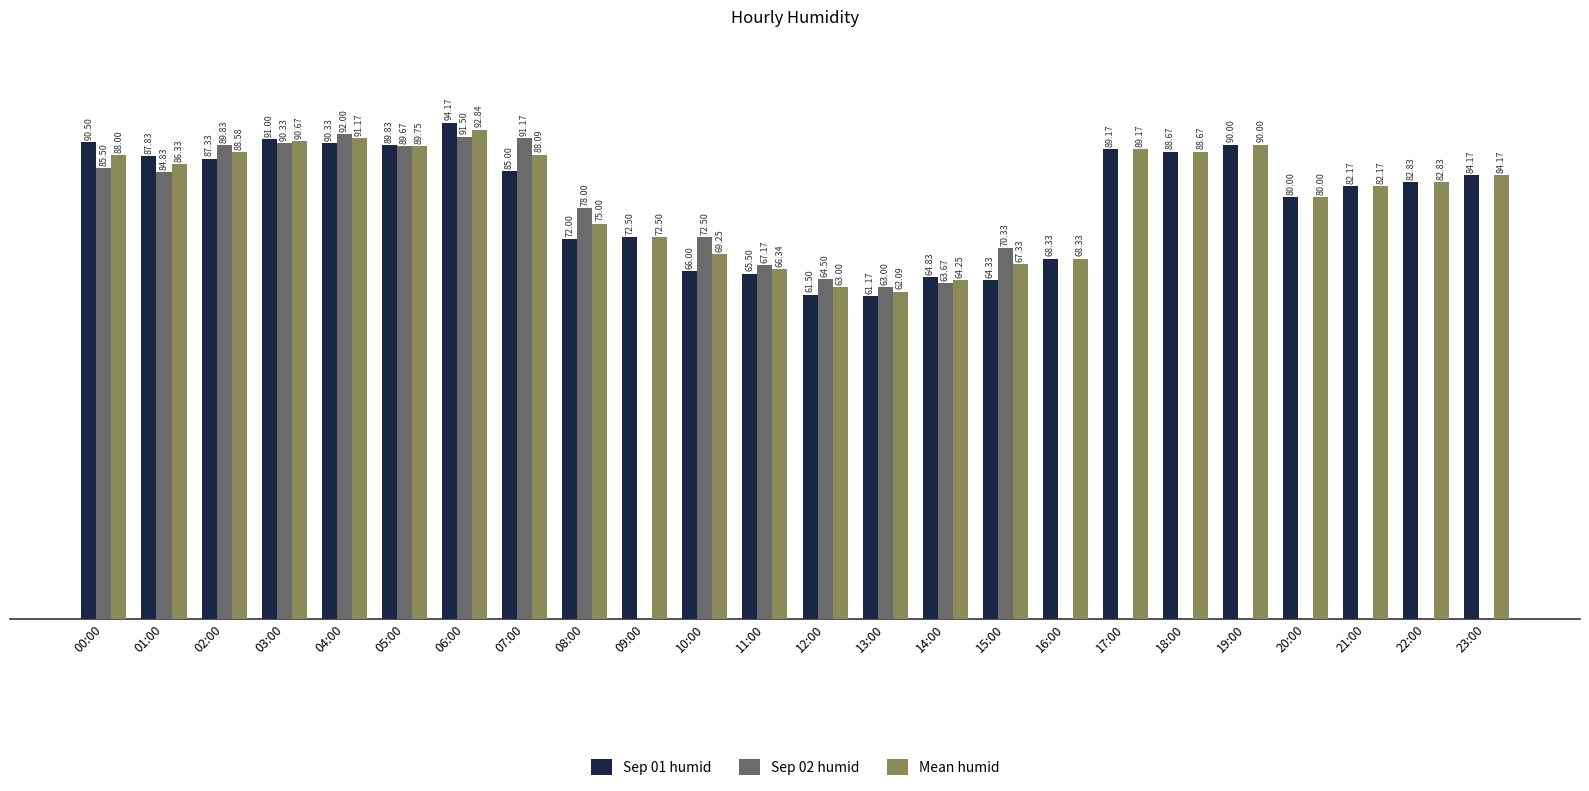

At which category is the sum across all series the highest?

06:00